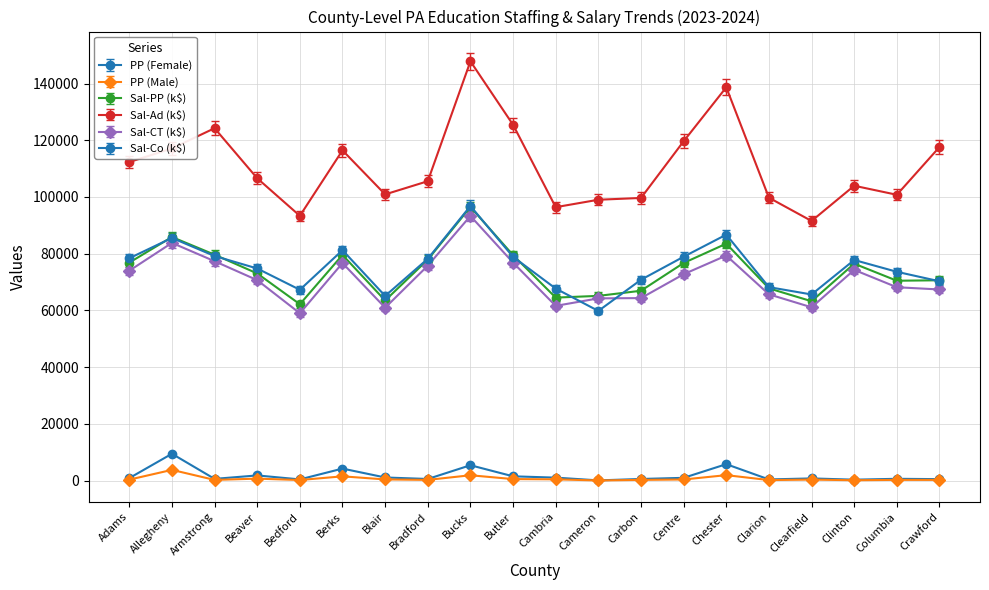

What is the sum of the Sal-Co (k$) values at Beaver and Adams?

153145.0